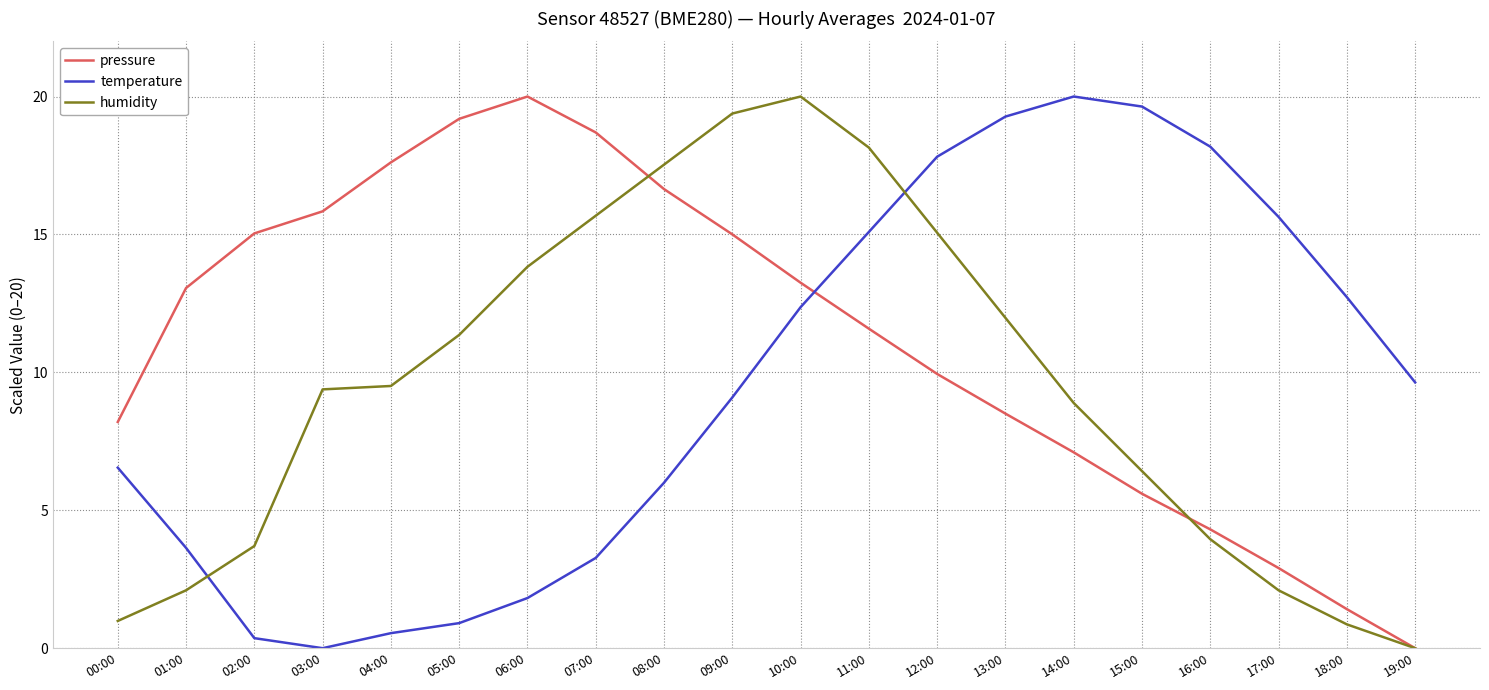

Where is temperature nearest to the value 10?

19:00